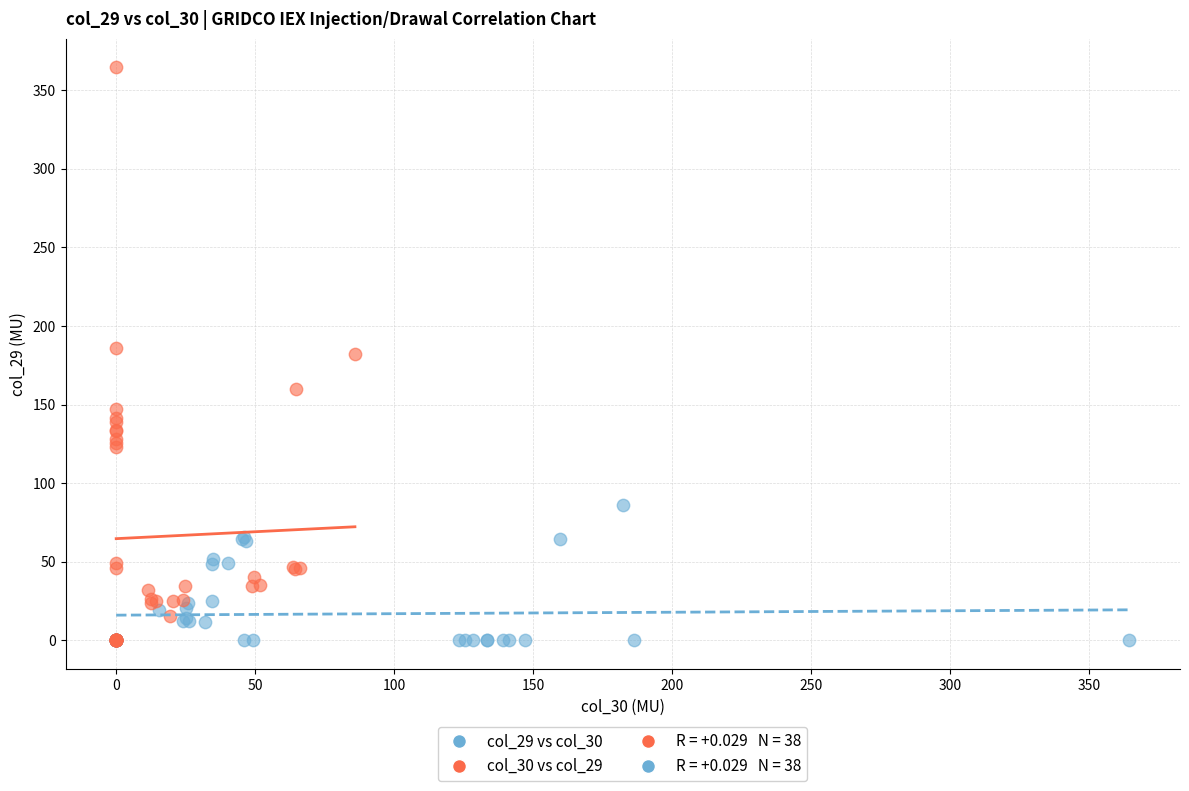

Which series has the widest spread of Y values?

col_30 vs col_29